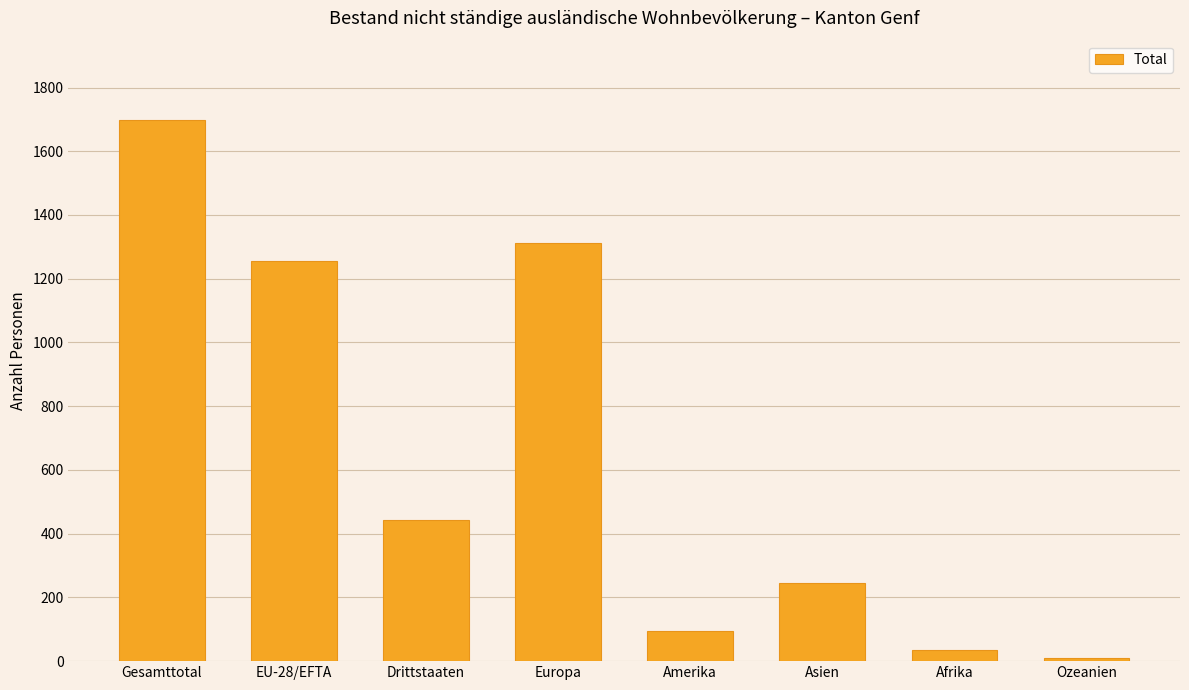

Reading left to right, list all the values displayed in this chart.

Gesamttotal=1697	EU-28/EFTA=1255	Drittstaaten=442	Europa=1313	Amerika=95	Asien=245	Afrika=35	Ozeanien=9